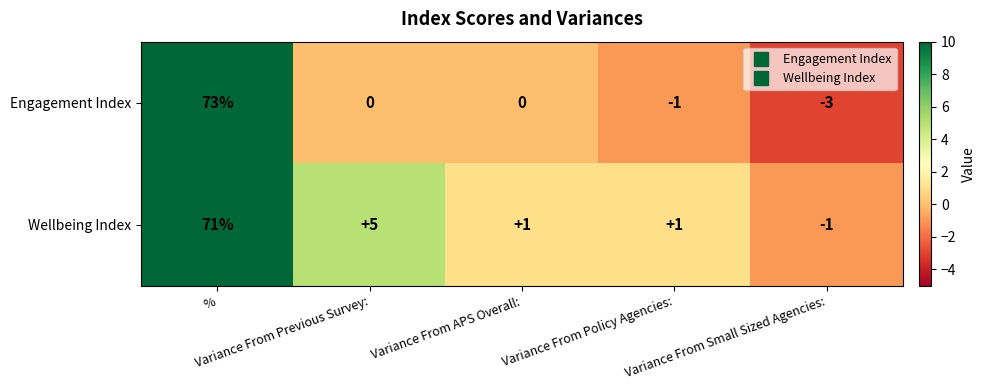

What is the difference between the second highest and minimum values in the Wellbeing Index series?

6